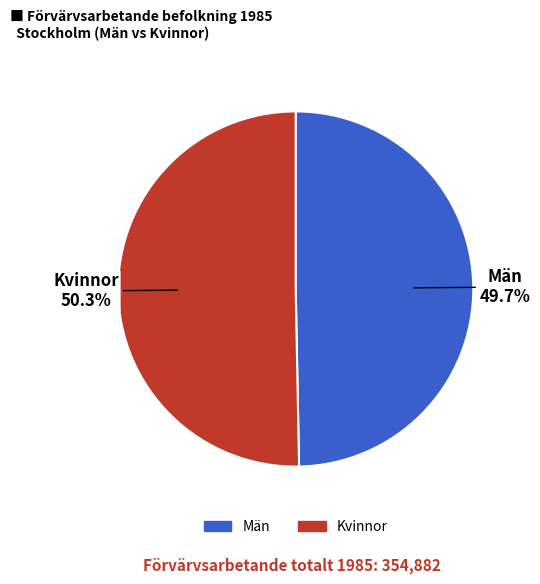

How many segments does this pie chart have?

2